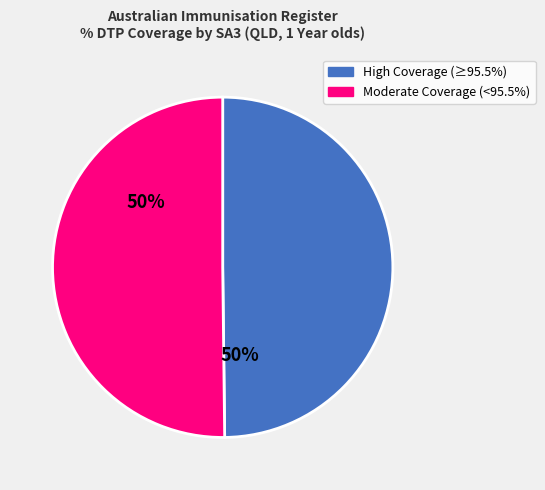

To the nearest percent, what is the average slice percentage?

50%